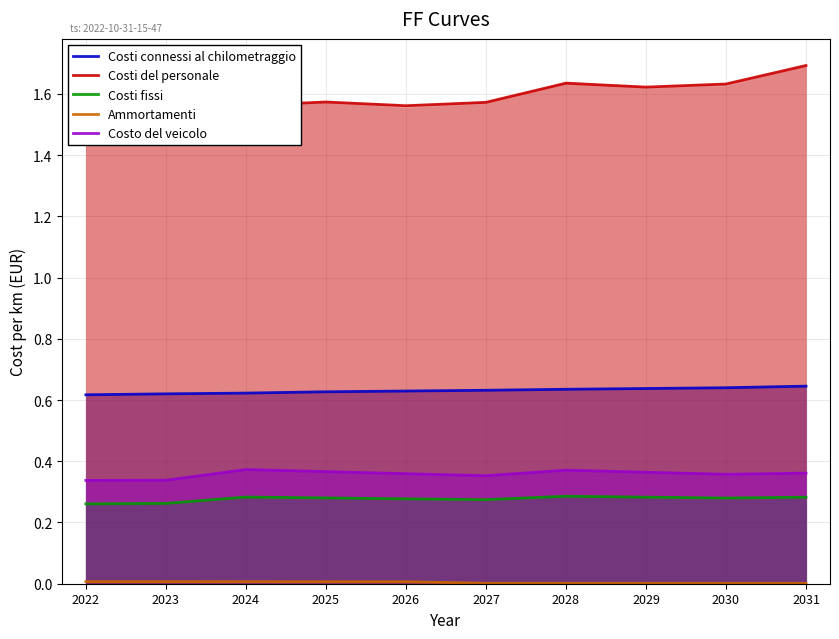

Reading left to right, list all the values displayed in this chart.

Costi connessi al chilometraggio: 0.6	0.6	0.6	0.6	0.6	0.6	0.6	0.6	0.6	0.6
Costi del personale: 1.5	1.6	1.6	1.6	1.6	1.6	1.6	1.6	1.6	1.7
Costi fissi: 0.3	0.3	0.3	0.3	0.3	0.3	0.3	0.3	0.3	0.3
Ammortamenti: 0.0	0.0	0.0	0.0	0.0	0.0	0.0	0.0	0.0	0.0
Costo del veicolo: 0.3	0.3	0.4	0.4	0.4	0.4	0.4	0.4	0.4	0.4